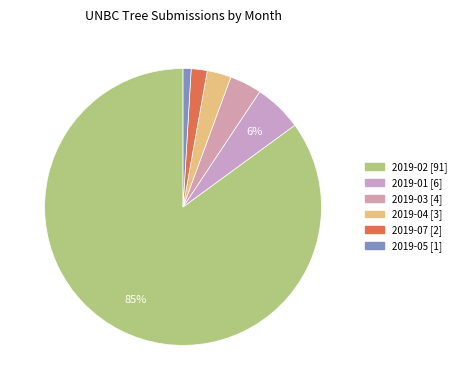

How many segments does this pie chart have?

6